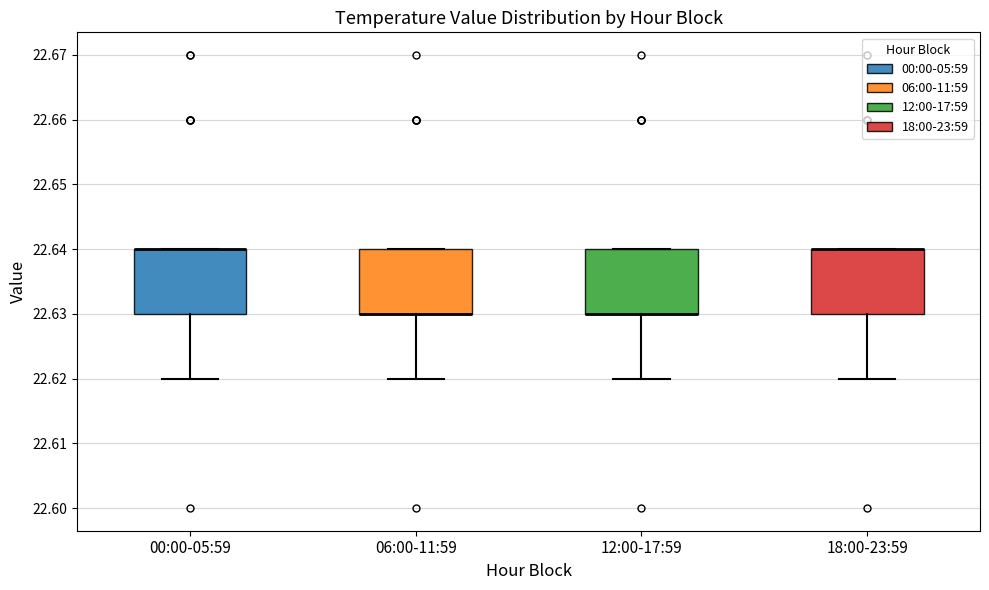

Where is the upper edge of the box for 06:00-11:59 on the y-axis? The values are not printed on the chart, so give them approximately, as read against the axis.

22.64